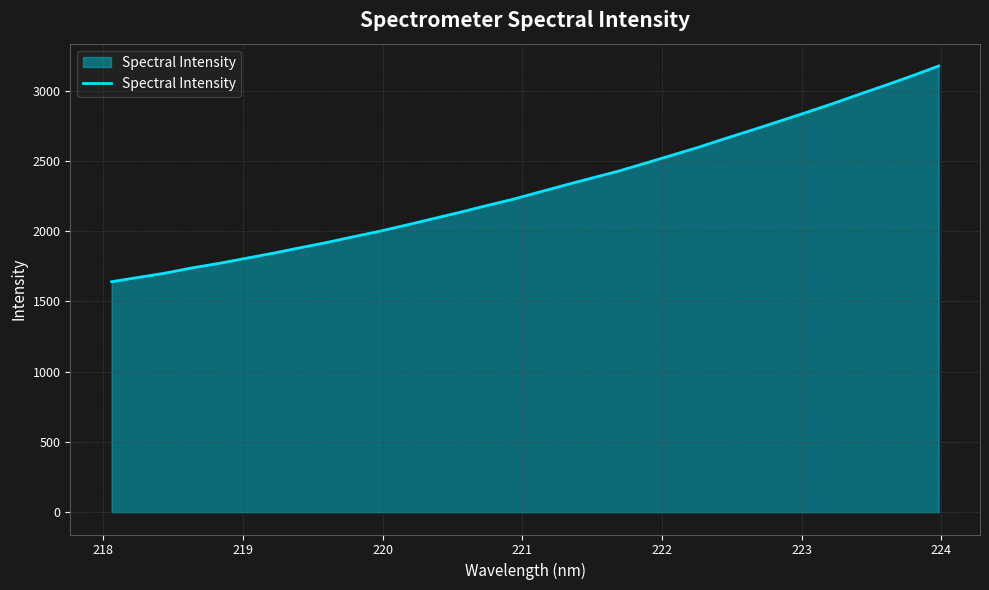

What is the maximum value shown in the chart?

3175.5